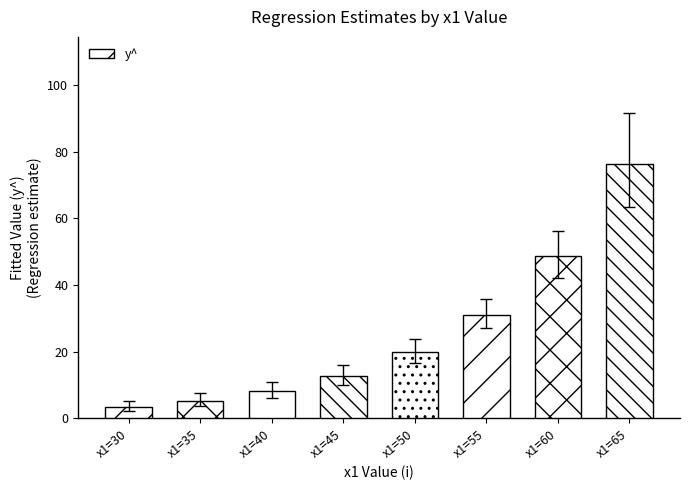

At which label does the data first exceed 19?

x1=50